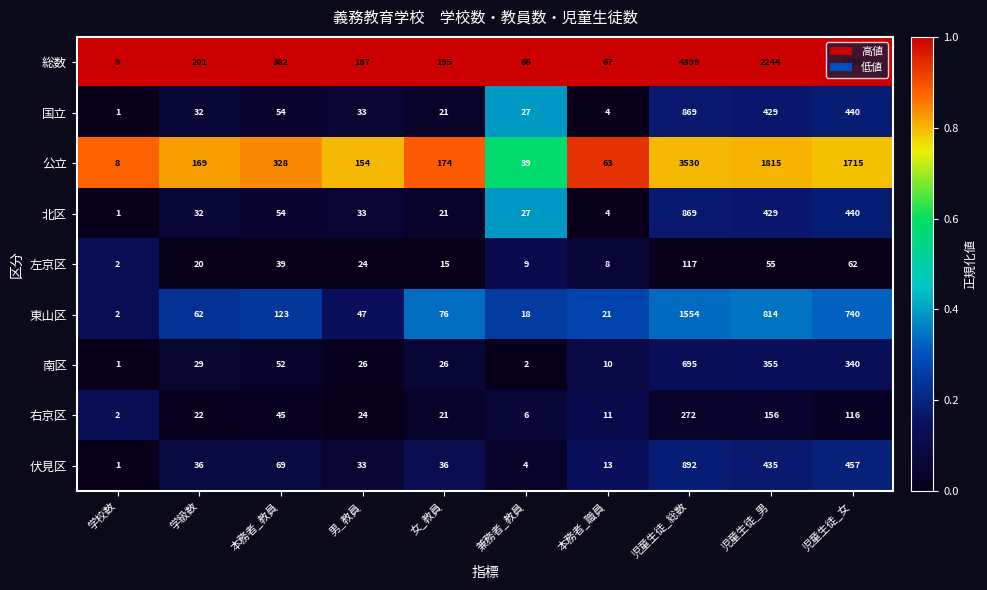

What is the spread (max minus min) of values at 男_教員?

163